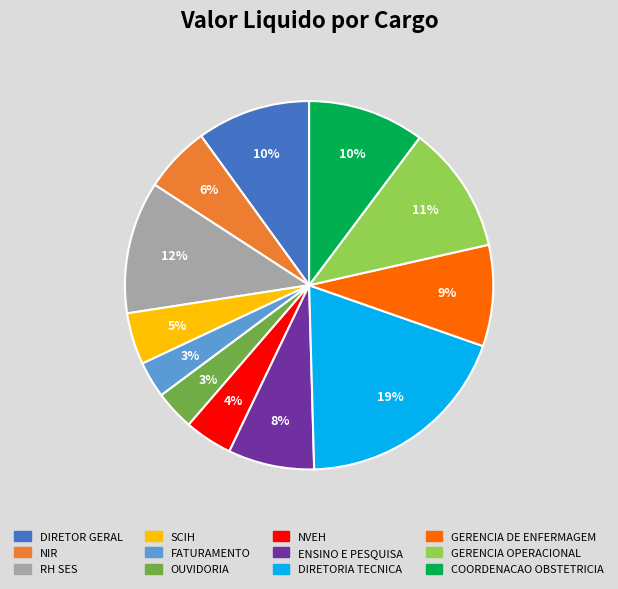

To the nearest percent, what portion does DIRETOR GERAL represent?

10%